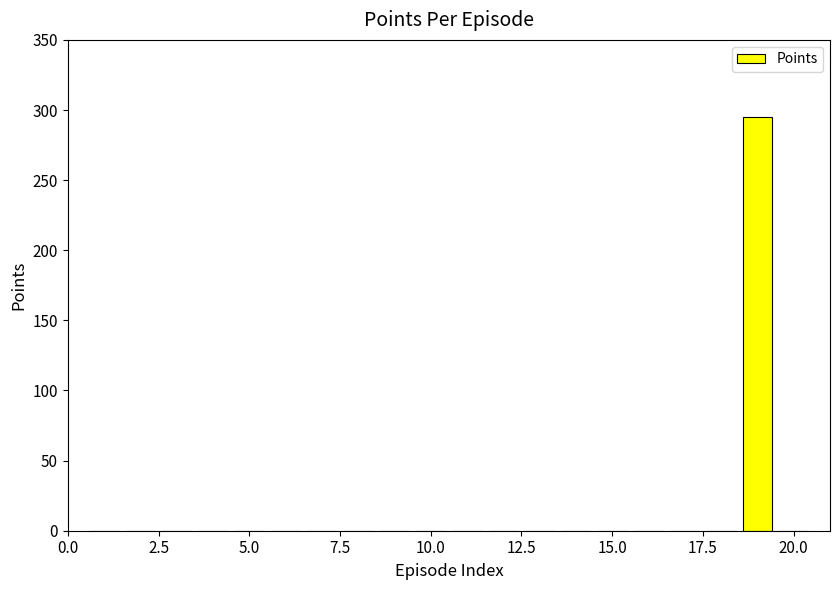

What is the sum of all values?

295